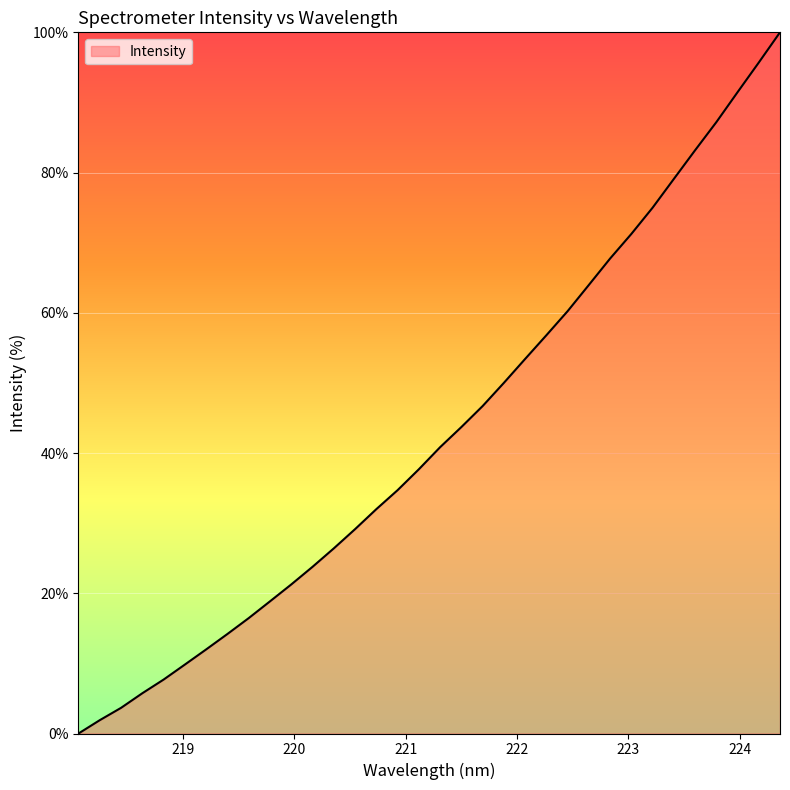

Reading left to right, extract all data points from this chart.

0.0	1.9	3.7	5.7	7.7	9.8	12.0	14.2	16.5	18.9	21.3	23.8	26.4	29.1	32.0	34.7	37.7	40.8	43.7	46.7	50.0	53.4	56.8	60.2	64.0	67.7	71.3	75.0	79.1	83.2	87.2	91.5	95.7	100.0